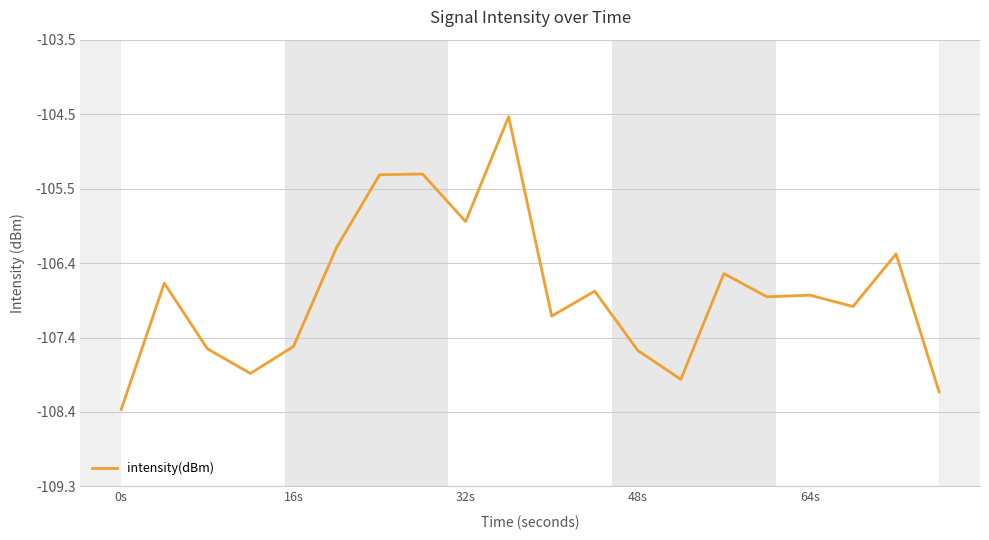

What is the maximum value shown in the chart?

-104.5